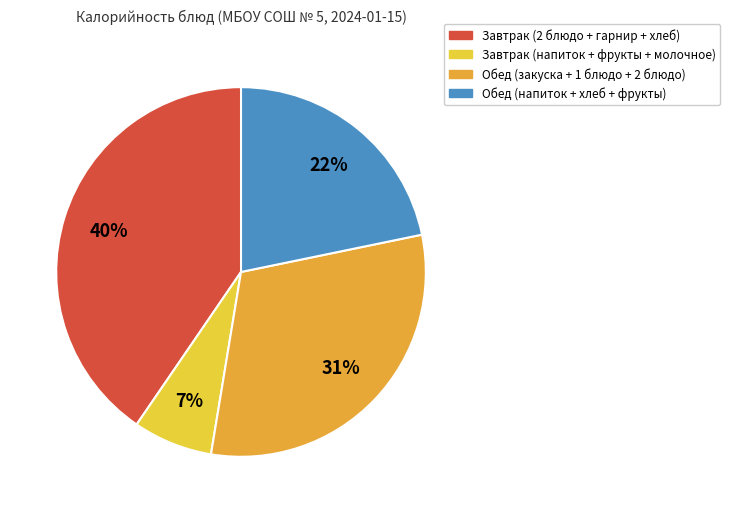

Is there any slice that represents more than half of the pie?

No